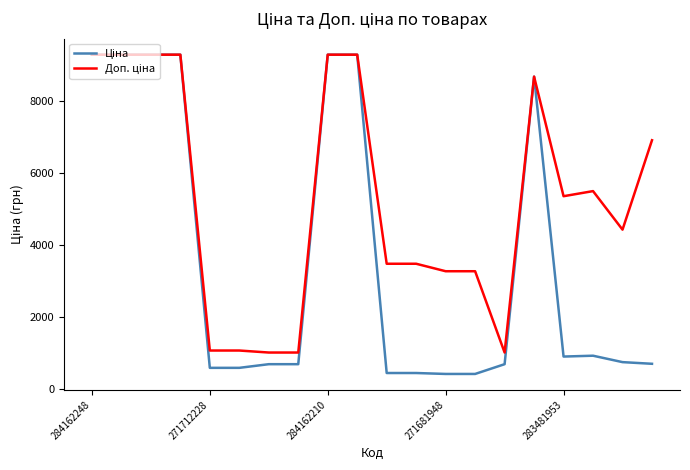

What is the smallest value displayed?

408.2